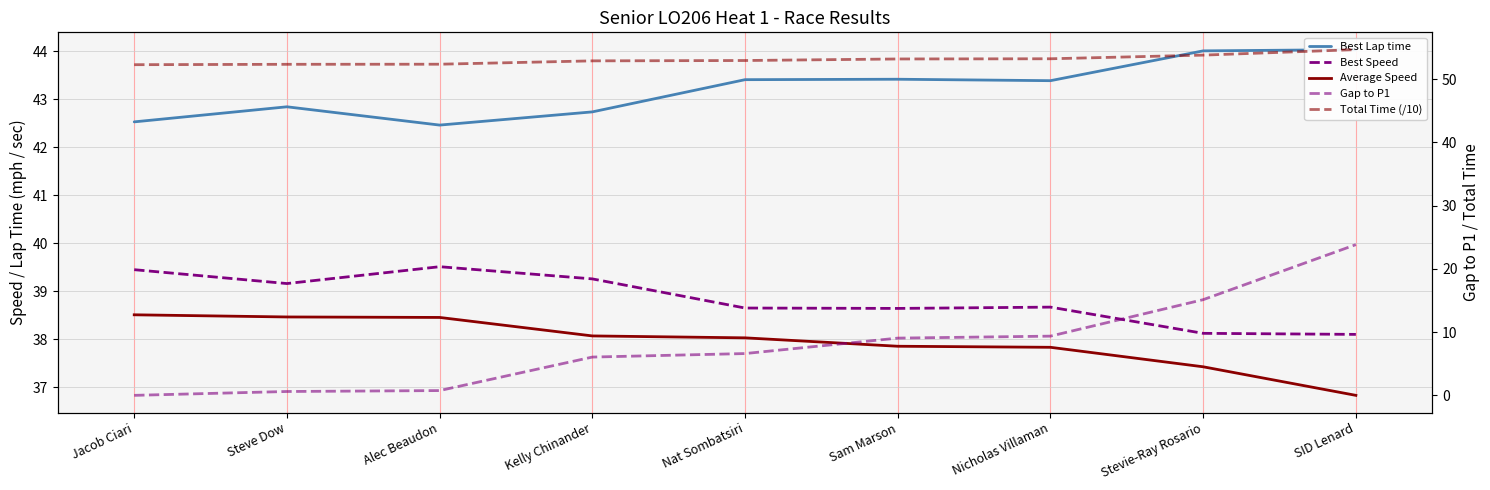

True or false: Best Speed and Average Speed cross at least once.

False